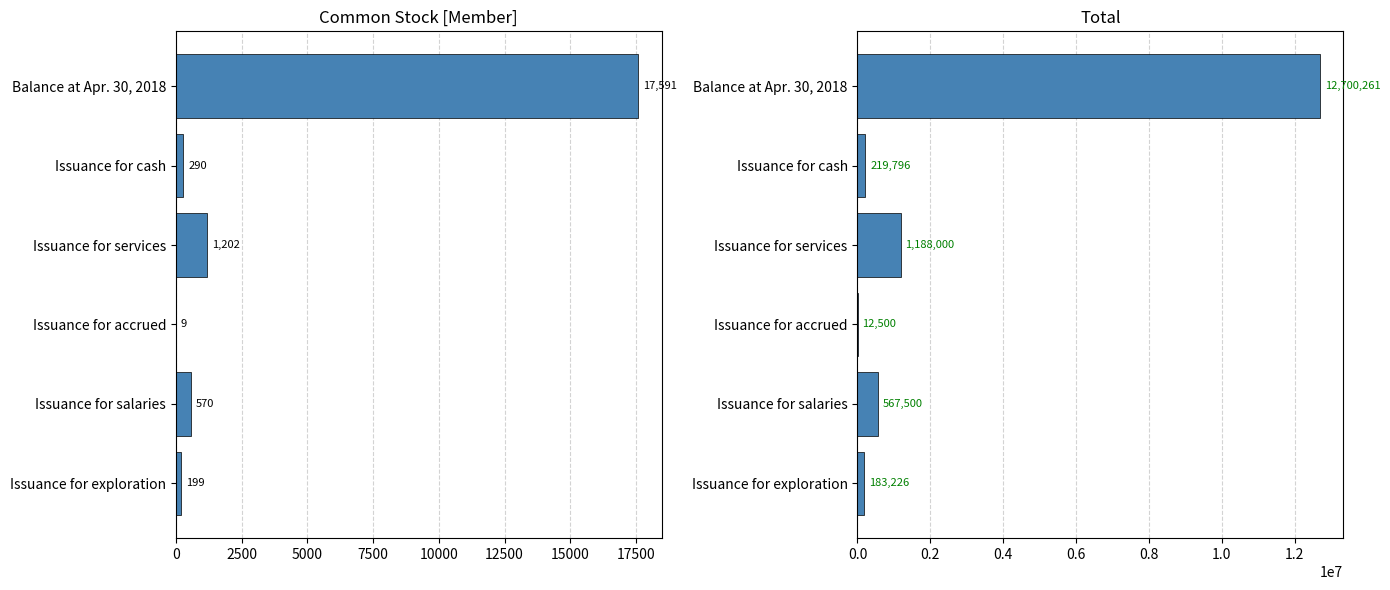

What is the minimum value for Common Stock [Member]?

9